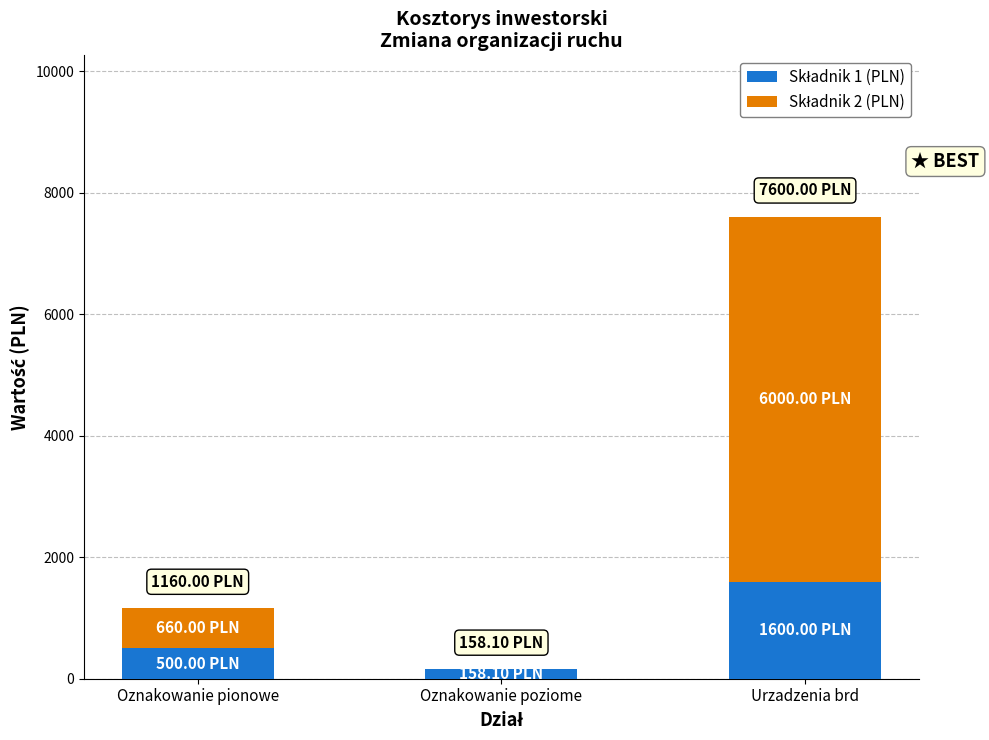

What is the total value across all series at Urzadzenia brd?

7600.0